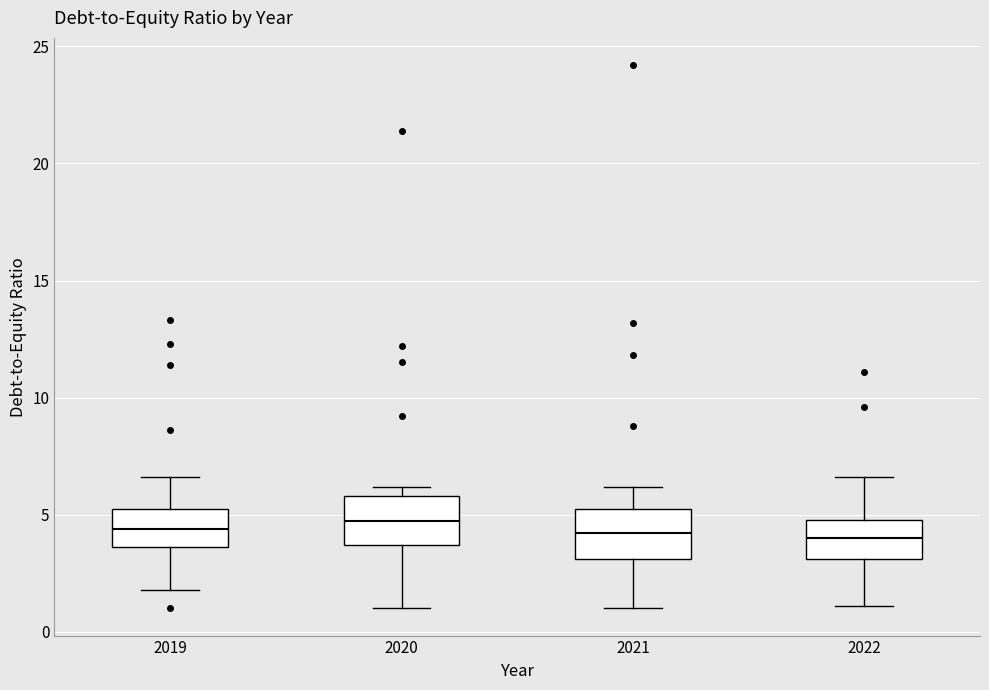

Where is the lower edge of the box at x = 2021 on the y-axis? The values are not printed on the chart, so give them approximately, as read against the axis.

3.0